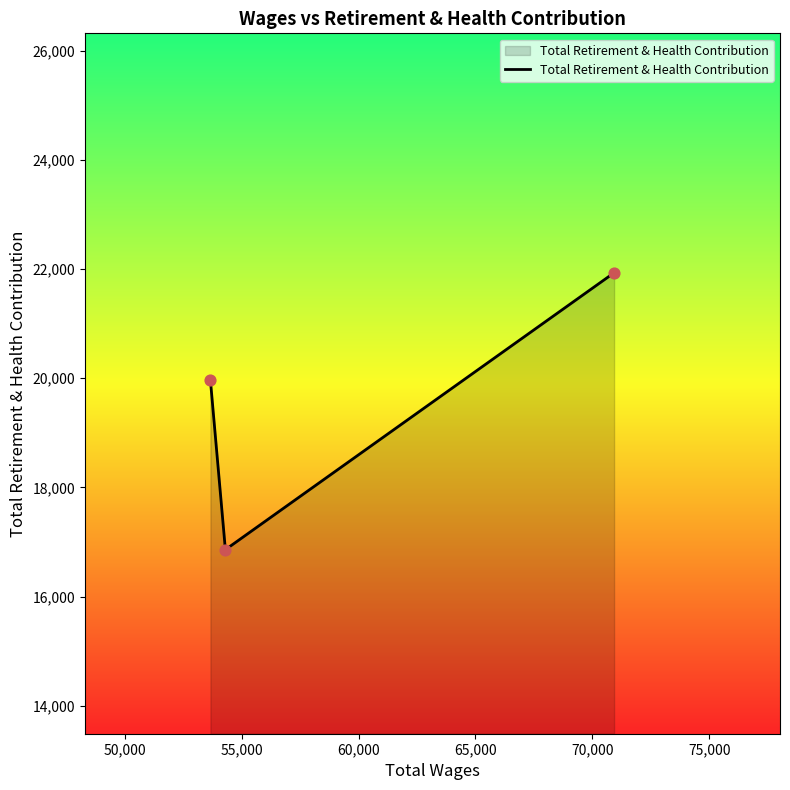

What is the sum of all values?

58752